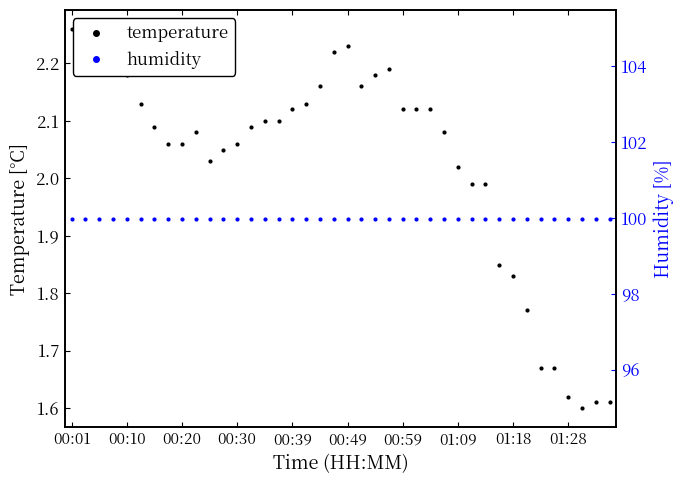

The temperature series shows 0.8 at 01:28. True or false?

False